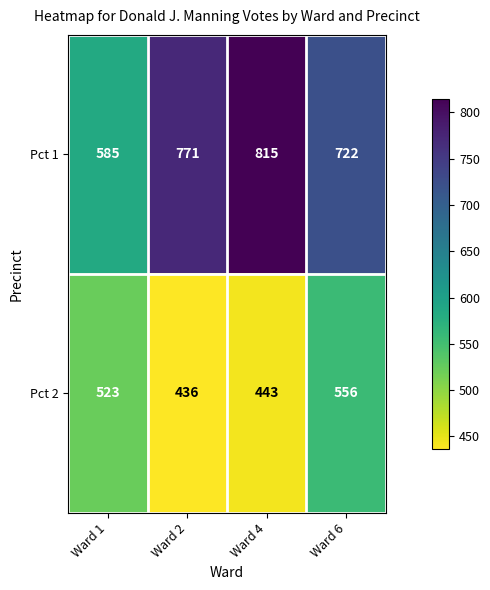

What is the smallest value displayed?

436